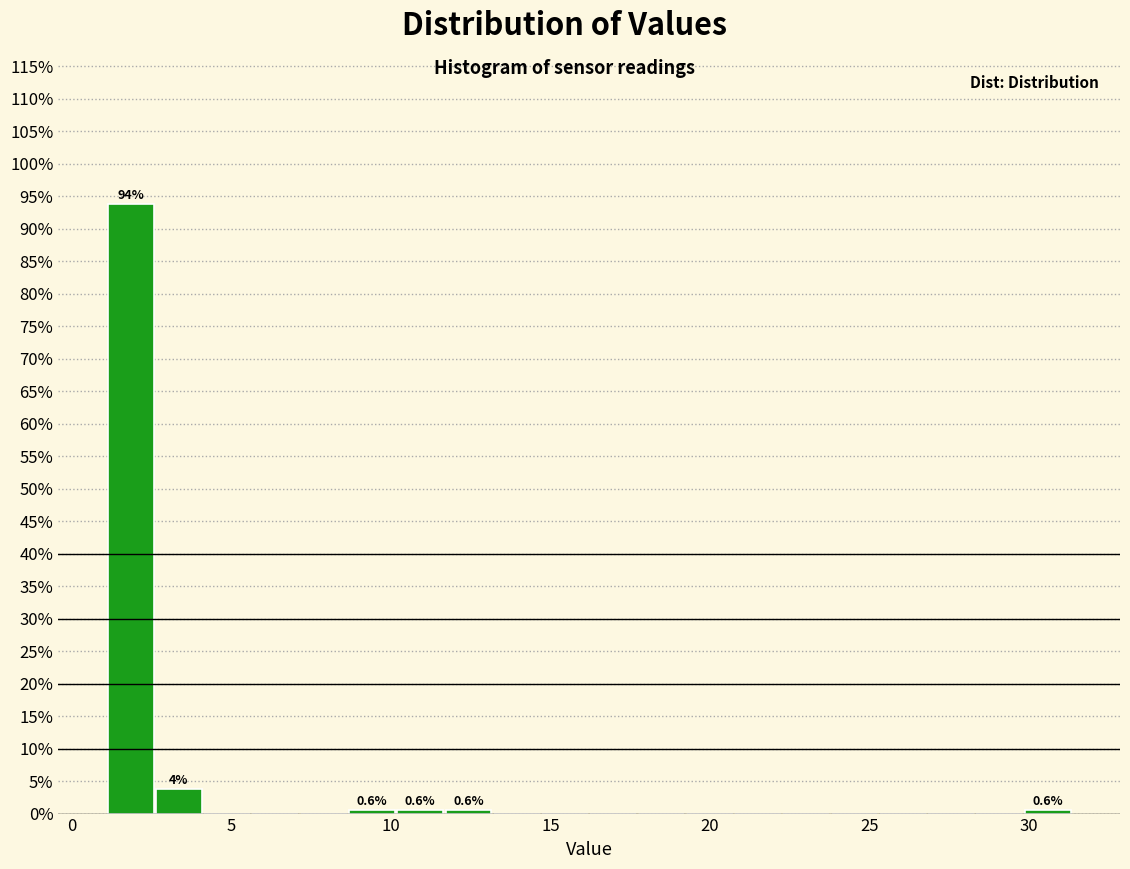

Around what value on the x-axis is the tallest bar? Give the approximate position of its centre, as read against the axis.

2.0